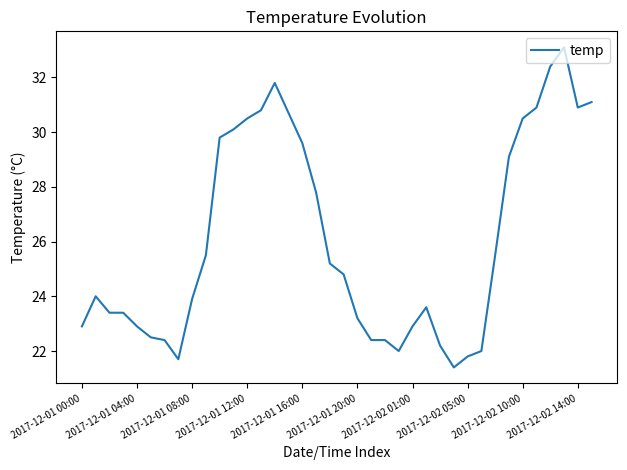

What is the sum of all values?

991.1